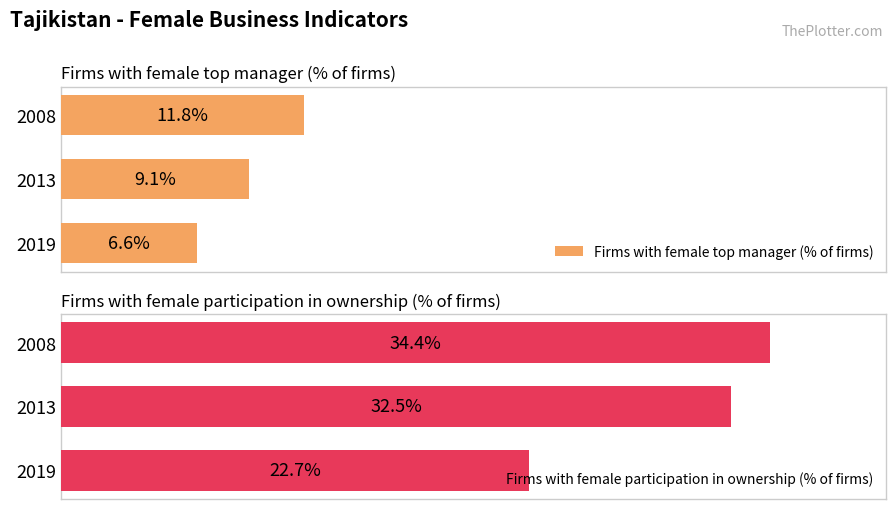

Rank the categories by Firms with female top manager (% of firms) value from lowest to highest.

2019, 2013, 2008